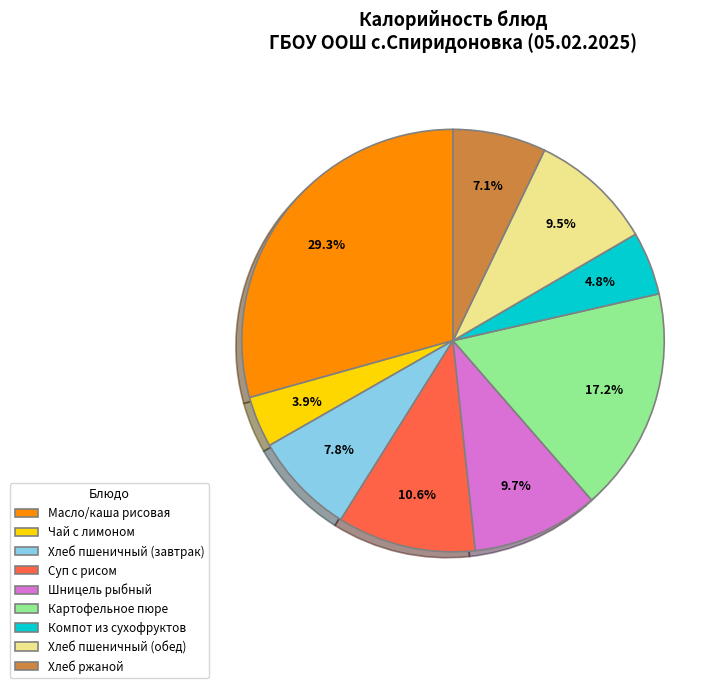

How many slices are in this pie chart?

9